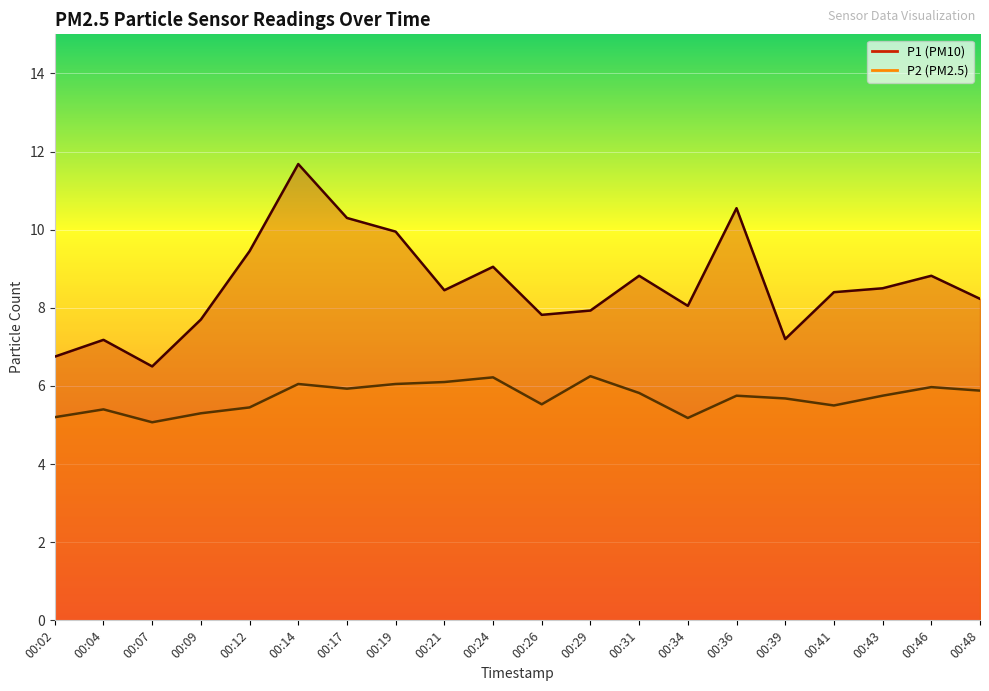

Reading right to left, what are all the values shown in this chart?

P1: 8.2	8.8	8.5	8.4	7.2	10.6	8.1	8.8	7.9	7.8	9.1	8.4	9.9	10.3	11.7	9.4	7.7	6.5	7.2	6.8
P2: 5.9	6.0	5.8	5.5	5.7	5.8	5.2	5.8	6.2	5.5	6.2	6.1	6.0	5.9	6.0	5.5	5.3	5.1	5.4	5.2